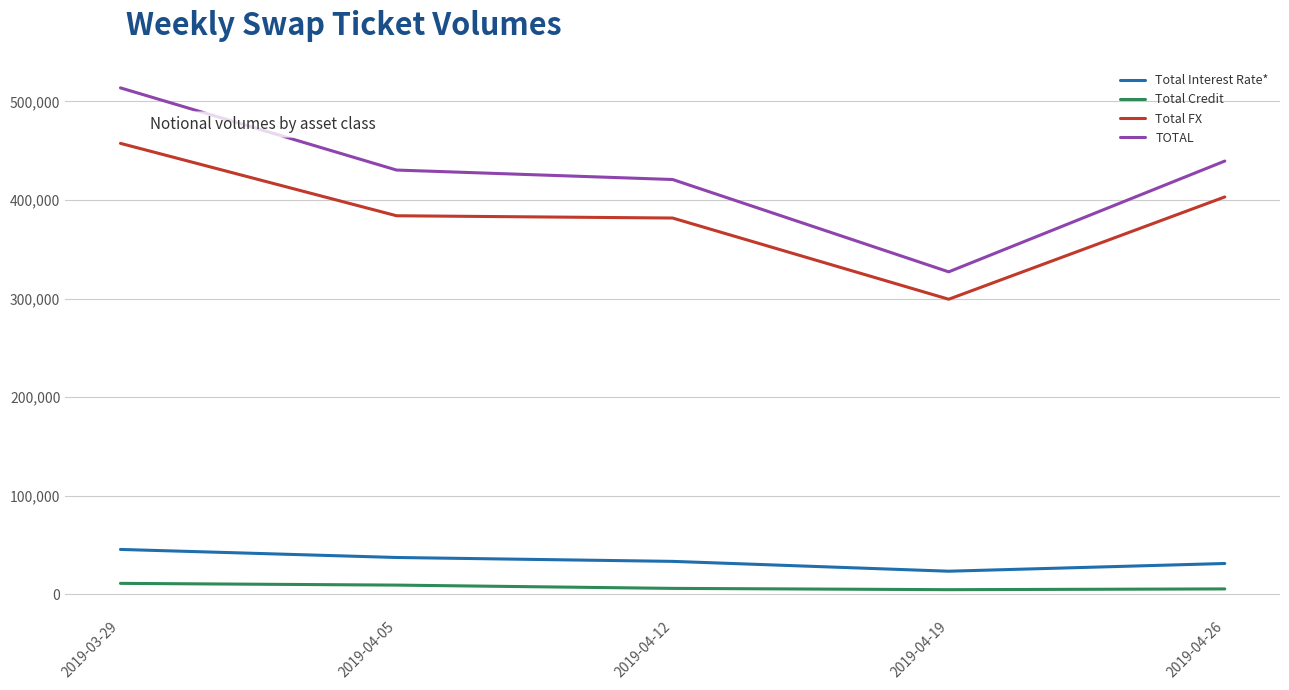

What position from the left is 2019-04-26?

5